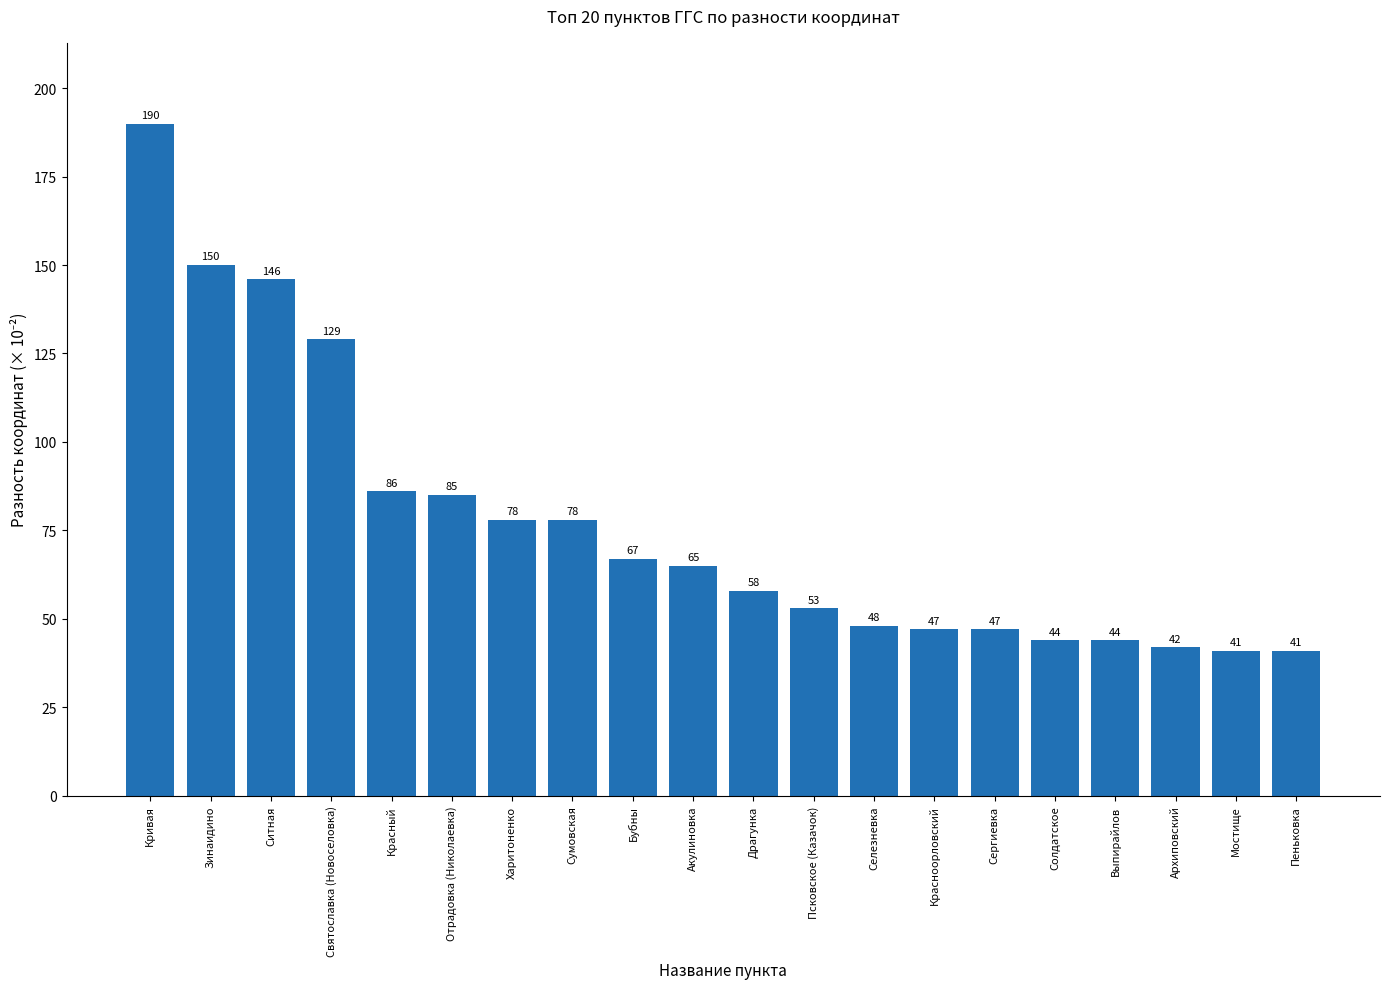

At which category does the chart reach its peak across all series?

Кривая